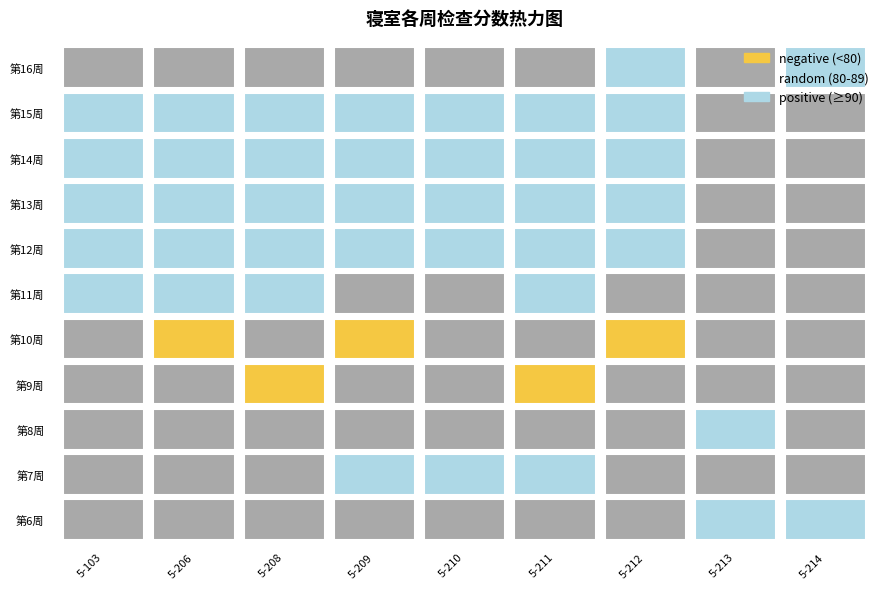

What is the smallest value displayed?

73